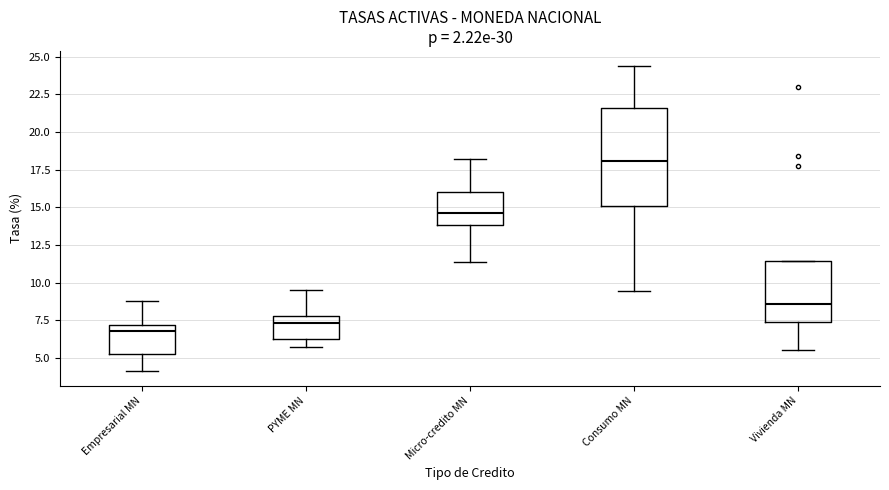

Reading left to right, read every box against the y-axis: the position of its median line, the range the box covers, and the ends of its whiskers. The values are not printed on the chart, so give them approximately, as read against the axis.

Empresarial MN: median 7.0 (just below the box's upper edge), box 5.5 to 7.0, whiskers 4.0 to 9.0
PYME MN: median 7.5, box 6.0 to 8.0, whiskers 6.0 (just below the box's lower edge) to 9.5
Micro-credito MN: median 14.5, box 14.0 to 16.0, whiskers 11.5 to 18.0
Consumo MN: median 18.0, box 15.0 to 21.5, whiskers 9.5 to 24.5
Vivienda MN: median 8.5, box 7.5 to 11.5, whiskers 5.5 to 11.5